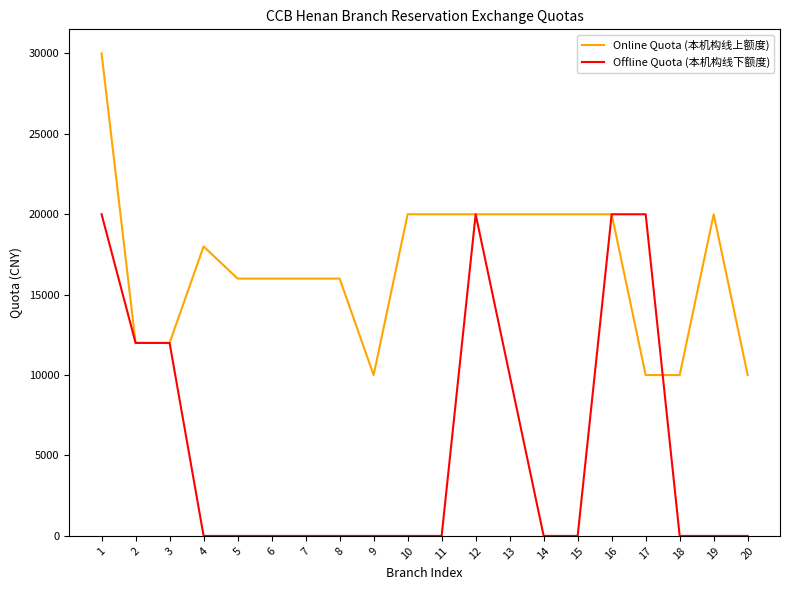

Rank the series by their maximum value, from highest to lowest.

Online Quota (本机构线上额度), Offline Quota (本机构线下额度)